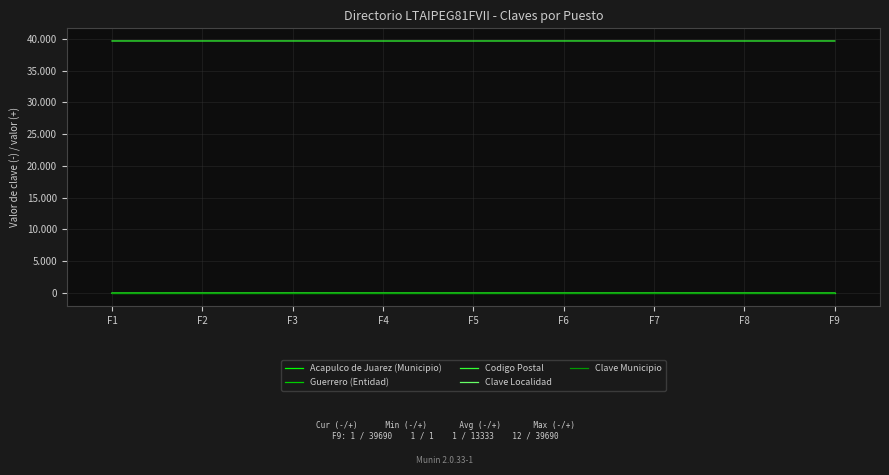

Which series has the largest range (max minus min)?

Clave Municipio